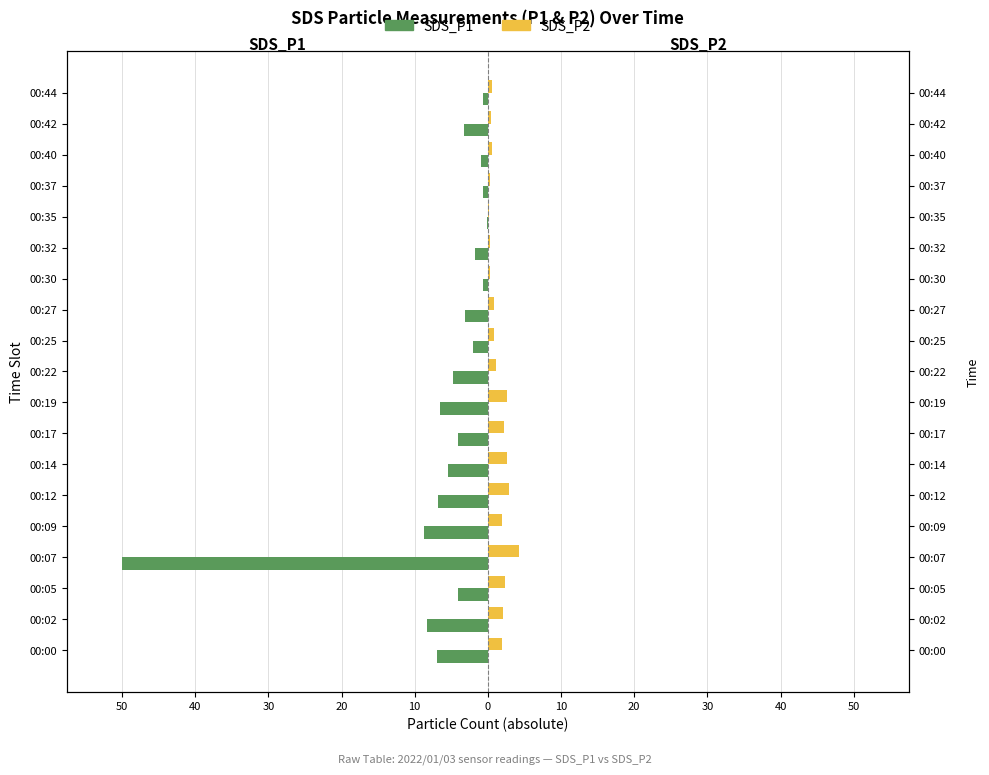

What is the average value of the SDS_P1 series?

-6.3